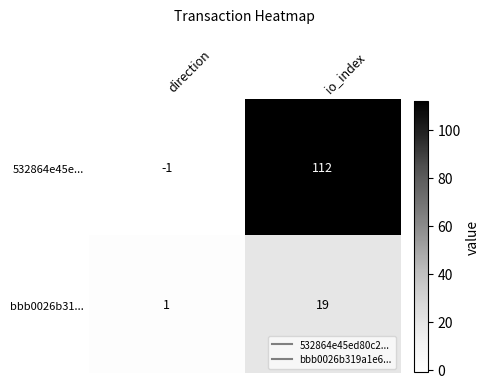

At which category is the sum across all series the highest?

io_index